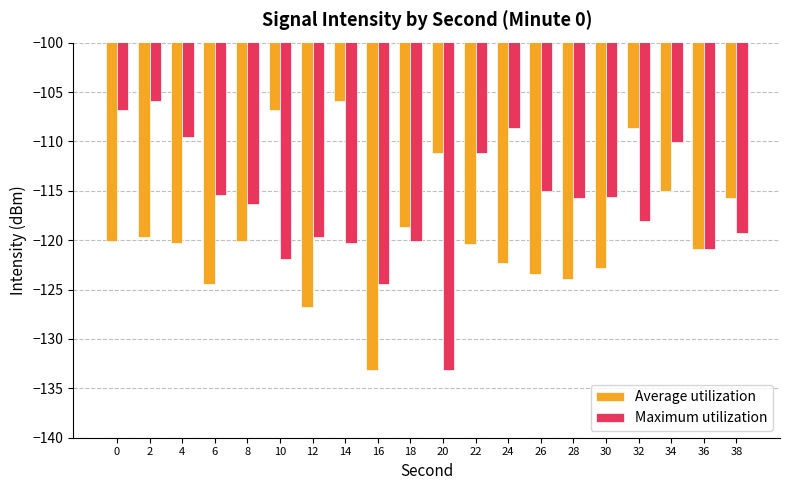

What is the value of the Maximum utilization bar at the 1st from the left?

-106.9